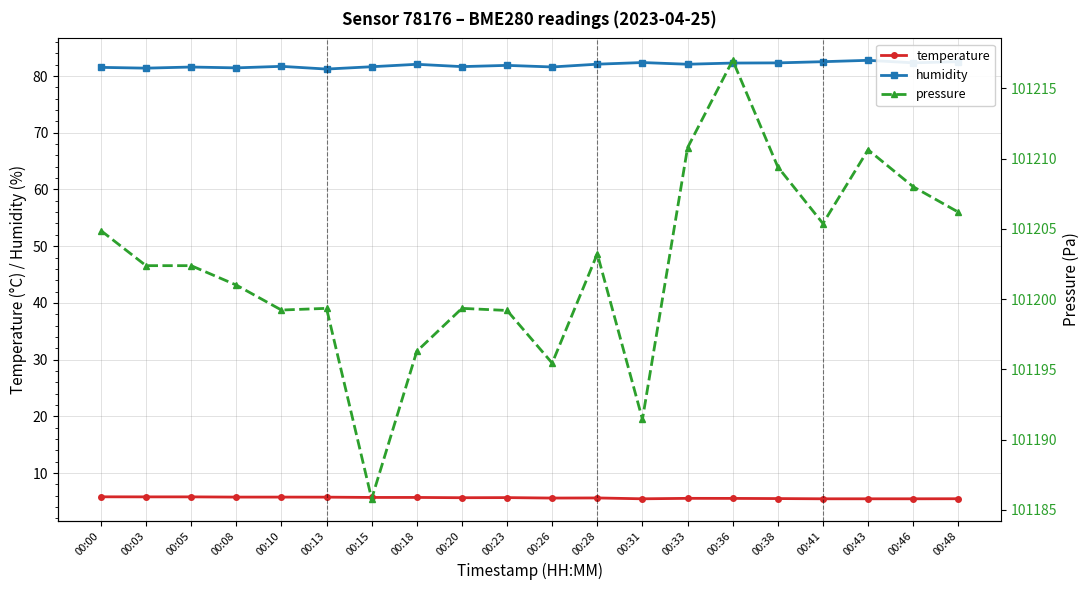

Is the value of pressure at 00:31 greater than the value of temperature at 00:48?

Yes